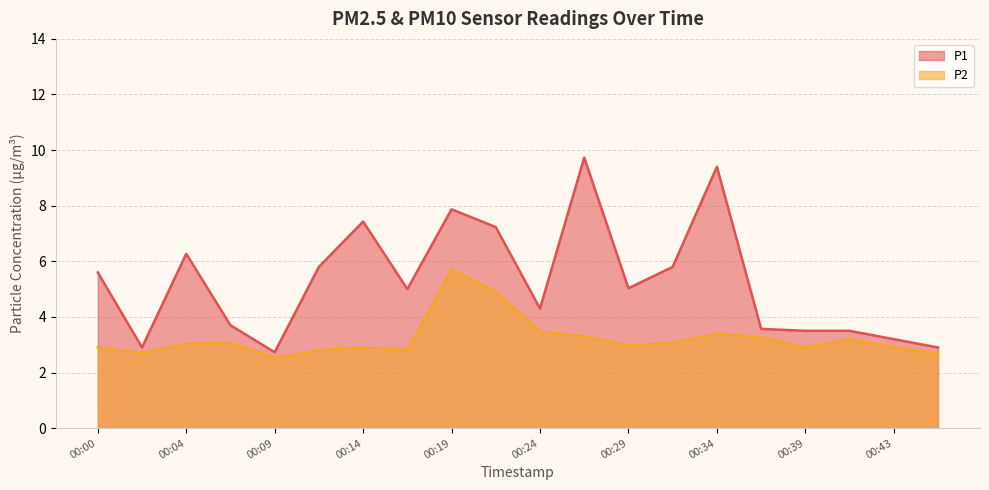

Is it true that P1 equals 9.7 at 00:26?

True